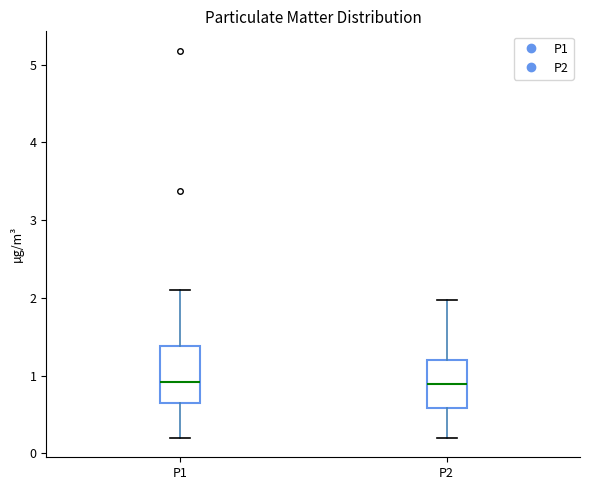

Where is the lower edge of the box for P2 on the y-axis? The values are not printed on the chart, so give them approximately, as read against the axis.

0.6